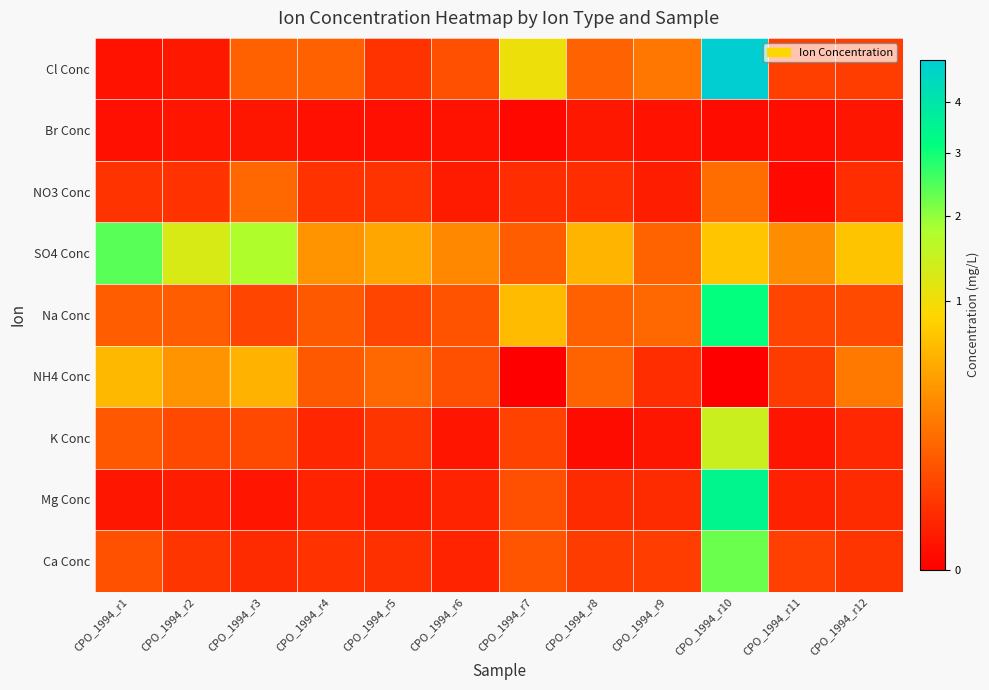

Reading left to right, transcribe all the data shown in this chart.

Cl Conc: CPO_1994_r1=0.0	CPO_1994_r2=0.0	CPO_1994_r3=0.1	CPO_1994_r4=0.1	CPO_1994_r5=0.0	CPO_1994_r6=0.1	CPO_1994_r7=1.1	CPO_1994_r8=0.1	CPO_1994_r9=0.2	CPO_1994_r10=5.0	CPO_1994_r11=0.0	CPO_1994_r12=0.0
Br Conc: CPO_1994_r1=0.0	CPO_1994_r2=0.0	CPO_1994_r3=0.0	CPO_1994_r4=0.0	CPO_1994_r5=0.0	CPO_1994_r6=0.0	CPO_1994_r7=0.0	CPO_1994_r8=0.0	CPO_1994_r9=0.0	CPO_1994_r10=0.0	CPO_1994_r11=0.0	CPO_1994_r12=0.0
NO3 Conc: CPO_1994_r1=0.0	CPO_1994_r2=0.0	CPO_1994_r3=0.1	CPO_1994_r4=0.0	CPO_1994_r5=0.0	CPO_1994_r6=0.0	CPO_1994_r7=0.0	CPO_1994_r8=0.0	CPO_1994_r9=0.0	CPO_1994_r10=0.2	CPO_1994_r11=0.0	CPO_1994_r12=0.0
SO4 Conc: CPO_1994_r1=2.4	CPO_1994_r2=1.3	CPO_1994_r3=1.8	CPO_1994_r4=0.4	CPO_1994_r5=0.5	CPO_1994_r6=0.3	CPO_1994_r7=0.1	CPO_1994_r8=0.6	CPO_1994_r9=0.1	CPO_1994_r10=0.7	CPO_1994_r11=0.3	CPO_1994_r12=0.7
Na Conc: CPO_1994_r1=0.1	CPO_1994_r2=0.1	CPO_1994_r3=0.1	CPO_1994_r4=0.1	CPO_1994_r5=0.1	CPO_1994_r6=0.1	CPO_1994_r7=0.6	CPO_1994_r8=0.1	CPO_1994_r9=0.2	CPO_1994_r10=3.1	CPO_1994_r11=0.1	CPO_1994_r12=0.1
NH4 Conc: CPO_1994_r1=0.6	CPO_1994_r2=0.4	CPO_1994_r3=0.6	CPO_1994_r4=0.1	CPO_1994_r5=0.2	CPO_1994_r6=0.1	CPO_1994_r7=0.0	CPO_1994_r8=0.1	CPO_1994_r9=0.0	CPO_1994_r10=0.0	CPO_1994_r11=0.0	CPO_1994_r12=0.2
K Conc: CPO_1994_r1=0.1	CPO_1994_r2=0.1	CPO_1994_r3=0.1	CPO_1994_r4=0.0	CPO_1994_r5=0.0	CPO_1994_r6=0.0	CPO_1994_r7=0.1	CPO_1994_r8=0.0	CPO_1994_r9=0.0	CPO_1994_r10=1.4	CPO_1994_r11=0.0	CPO_1994_r12=0.0
Mg Conc: CPO_1994_r1=0.0	CPO_1994_r2=0.0	CPO_1994_r3=0.0	CPO_1994_r4=0.0	CPO_1994_r5=0.0	CPO_1994_r6=0.0	CPO_1994_r7=0.1	CPO_1994_r8=0.0	CPO_1994_r9=0.0	CPO_1994_r10=3.4	CPO_1994_r11=0.0	CPO_1994_r12=0.0
Ca Conc: CPO_1994_r1=0.1	CPO_1994_r2=0.0	CPO_1994_r3=0.0	CPO_1994_r4=0.0	CPO_1994_r5=0.0	CPO_1994_r6=0.0	CPO_1994_r7=0.1	CPO_1994_r8=0.0	CPO_1994_r9=0.0	CPO_1994_r10=2.3	CPO_1994_r11=0.0	CPO_1994_r12=0.0